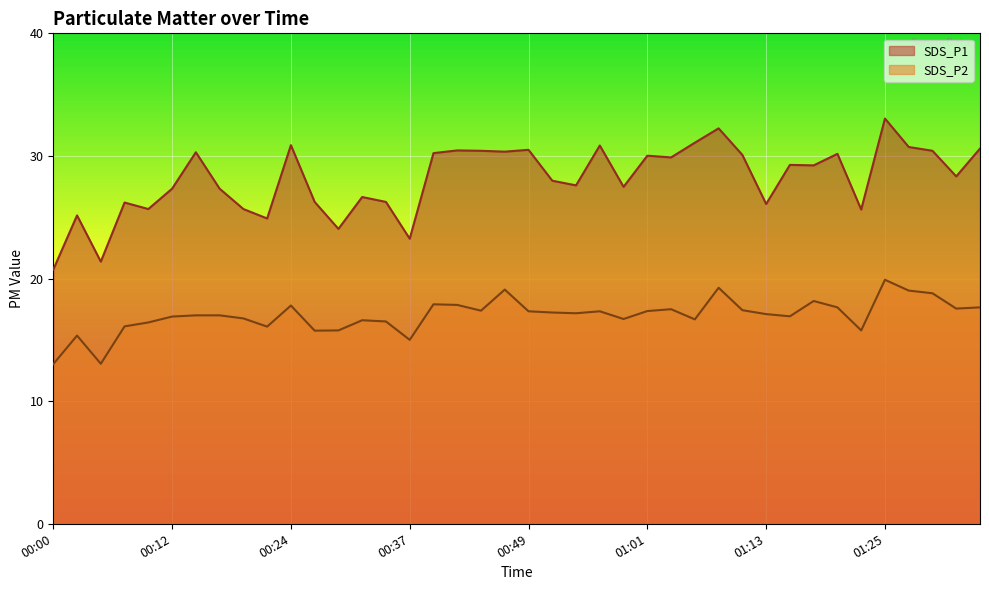

Which series has the largest range (max minus min)?

SDS_P1